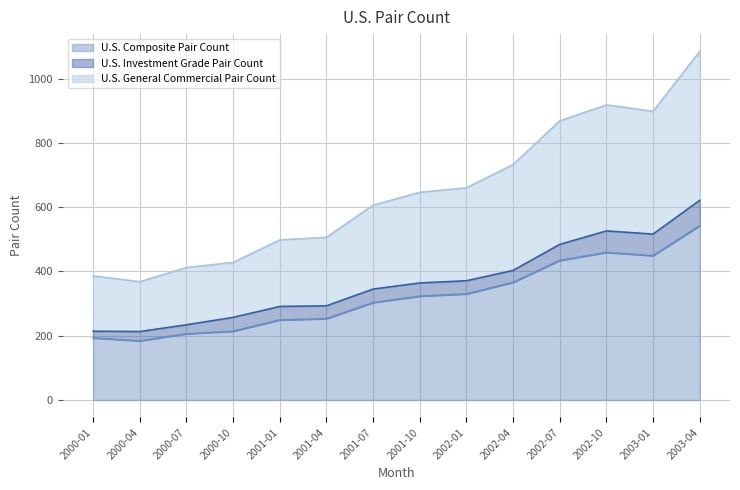

What are all the series names shown in the legend?

U.S. Composite Pair Count, U.S. Investment Grade Pair Count, U.S. General Commercial Pair Count